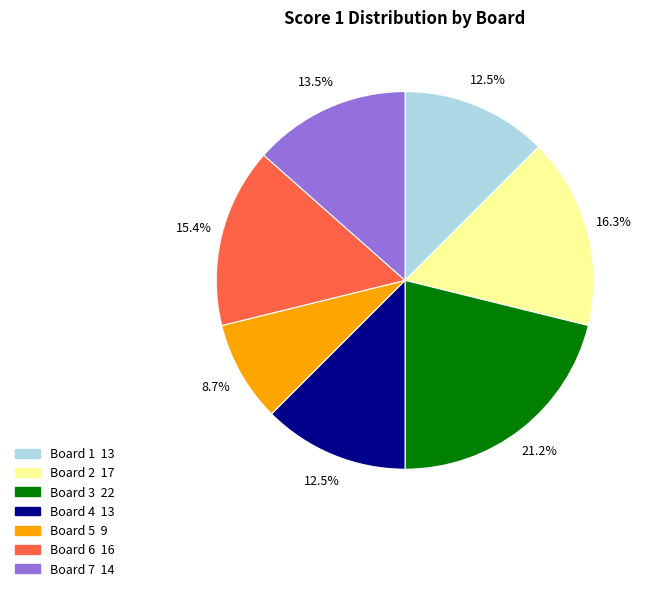

Is there a majority slice in this chart?

No